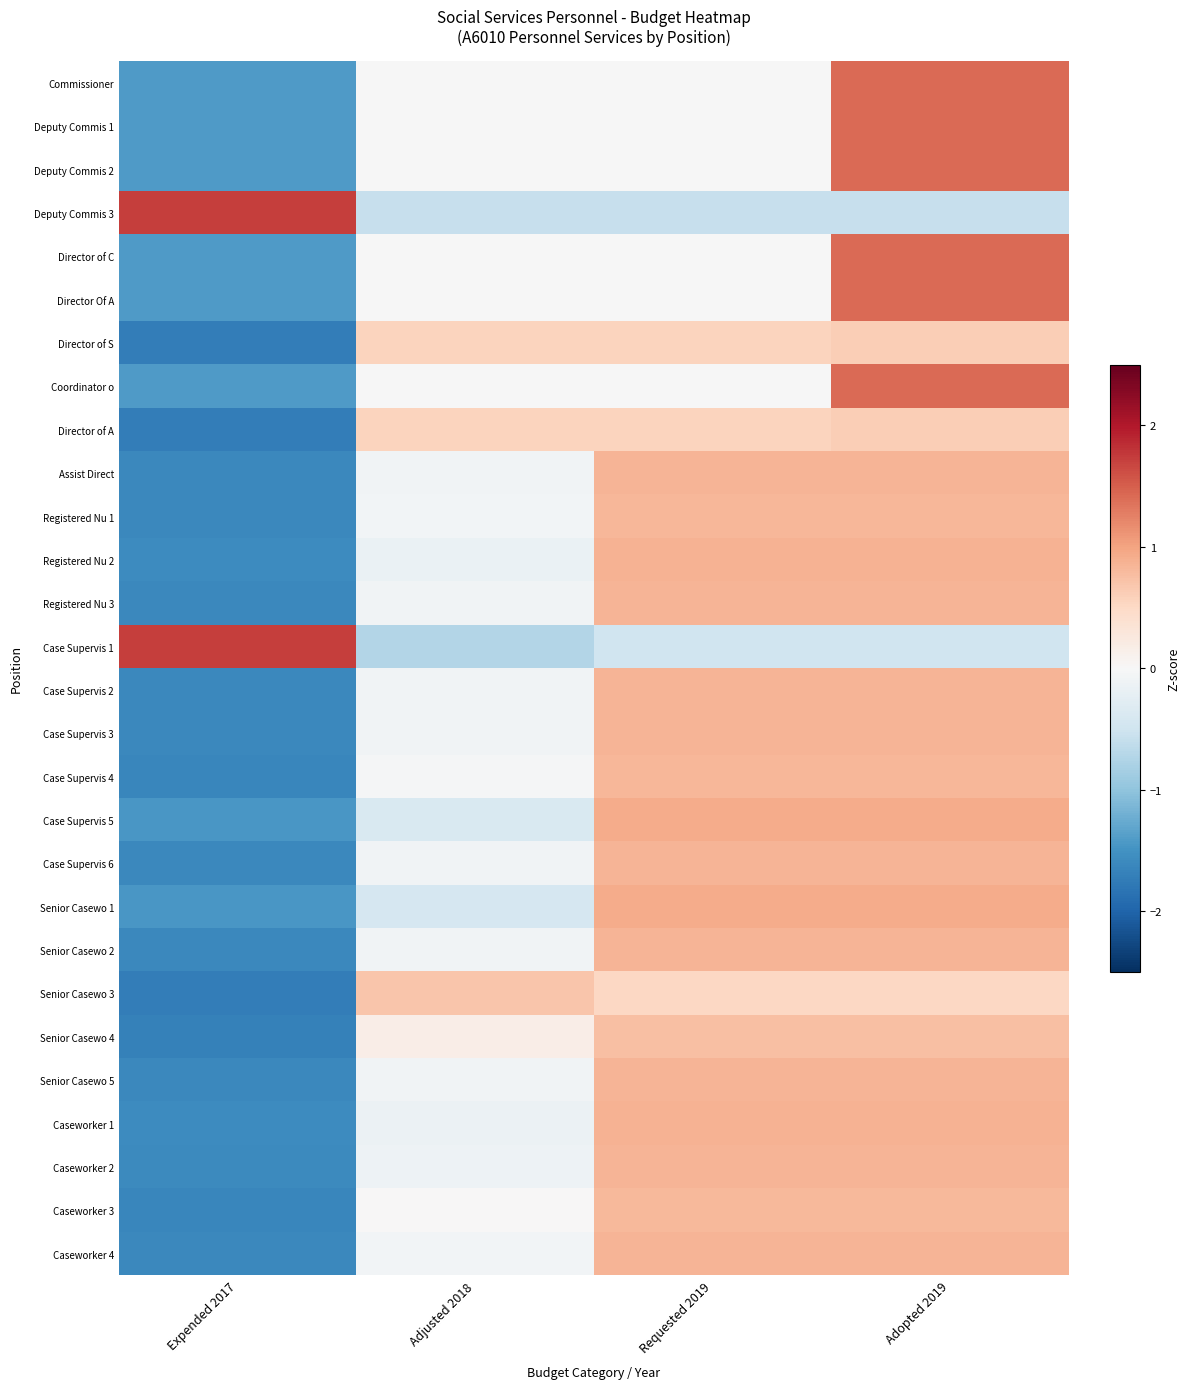

Reading left to right, extract all data points from this chart.

Commissioner: Expended 2017=-1.4	Adjusted 2018=-0.0	Requested 2019=-0.0	Adopted 2019=1.4
Deputy Commis 1: Expended 2017=-1.4	Adjusted 2018=-0.0	Requested 2019=-0.0	Adopted 2019=1.4
Deputy Commis 2: Expended 2017=-1.4	Adjusted 2018=-0.0	Requested 2019=-0.0	Adopted 2019=1.4
Deputy Commis 3: Expended 2017=1.7	Adjusted 2018=-0.6	Requested 2019=-0.6	Adopted 2019=-0.6
Director of C: Expended 2017=-1.4	Adjusted 2018=-0.0	Requested 2019=-0.0	Adopted 2019=1.4
Director Of A: Expended 2017=-1.4	Adjusted 2018=-0.0	Requested 2019=-0.0	Adopted 2019=1.4
Director of S: Expended 2017=-1.7	Adjusted 2018=0.6	Requested 2019=0.6	Adopted 2019=0.6
Coordinator o: Expended 2017=-1.4	Adjusted 2018=-0.0	Requested 2019=-0.0	Adopted 2019=1.4
Director of A: Expended 2017=-1.7	Adjusted 2018=0.6	Requested 2019=0.6	Adopted 2019=0.6
Assist Direct: Expended 2017=-1.6	Adjusted 2018=-0.1	Requested 2019=0.8	Adopted 2019=0.8
Registered Nu 1: Expended 2017=-1.6	Adjusted 2018=-0.1	Requested 2019=0.8	Adopted 2019=0.8
Registered Nu 2: Expended 2017=-1.6	Adjusted 2018=-0.2	Requested 2019=0.9	Adopted 2019=0.9
Registered Nu 3: Expended 2017=-1.6	Adjusted 2018=-0.1	Requested 2019=0.8	Adopted 2019=0.8
Case Supervis 1: Expended 2017=1.7	Adjusted 2018=-0.7	Requested 2019=-0.5	Adopted 2019=-0.5
Case Supervis 2: Expended 2017=-1.6	Adjusted 2018=-0.1	Requested 2019=0.8	Adopted 2019=0.8
Case Supervis 3: Expended 2017=-1.6	Adjusted 2018=-0.1	Requested 2019=0.8	Adopted 2019=0.8
Case Supervis 4: Expended 2017=-1.6	Adjusted 2018=-0.0	Requested 2019=0.8	Adopted 2019=0.8
Case Supervis 5: Expended 2017=-1.5	Adjusted 2018=-0.4	Requested 2019=0.9	Adopted 2019=0.9
Case Supervis 6: Expended 2017=-1.6	Adjusted 2018=-0.1	Requested 2019=0.8	Adopted 2019=0.8
Senior Casewo 1: Expended 2017=-1.4	Adjusted 2018=-0.4	Requested 2019=0.9	Adopted 2019=0.9
Senior Casewo 2: Expended 2017=-1.6	Adjusted 2018=-0.1	Requested 2019=0.8	Adopted 2019=0.8
Senior Casewo 3: Expended 2017=-1.7	Adjusted 2018=0.7	Requested 2019=0.5	Adopted 2019=0.5
Senior Casewo 4: Expended 2017=-1.7	Adjusted 2018=0.2	Requested 2019=0.8	Adopted 2019=0.8
Senior Casewo 5: Expended 2017=-1.6	Adjusted 2018=-0.1	Requested 2019=0.8	Adopted 2019=0.8
Caseworker 1: Expended 2017=-1.6	Adjusted 2018=-0.1	Requested 2019=0.9	Adopted 2019=0.9
Caseworker 2: Expended 2017=-1.6	Adjusted 2018=-0.1	Requested 2019=0.9	Adopted 2019=0.9
Caseworker 3: Expended 2017=-1.6	Adjusted 2018=0.0	Requested 2019=0.8	Adopted 2019=0.8
Caseworker 4: Expended 2017=-1.6	Adjusted 2018=-0.1	Requested 2019=0.8	Adopted 2019=0.8